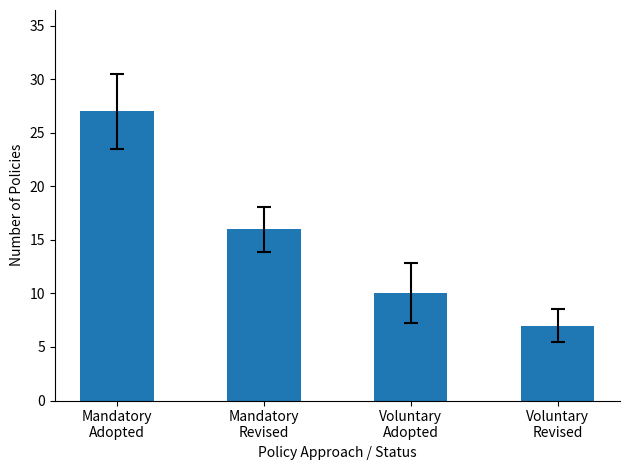

Reading left to right, what are all the values shown in this chart?

Mandatory
Adopted=27	Mandatory
Revised=16	Voluntary
Adopted=10	Voluntary
Revised=7